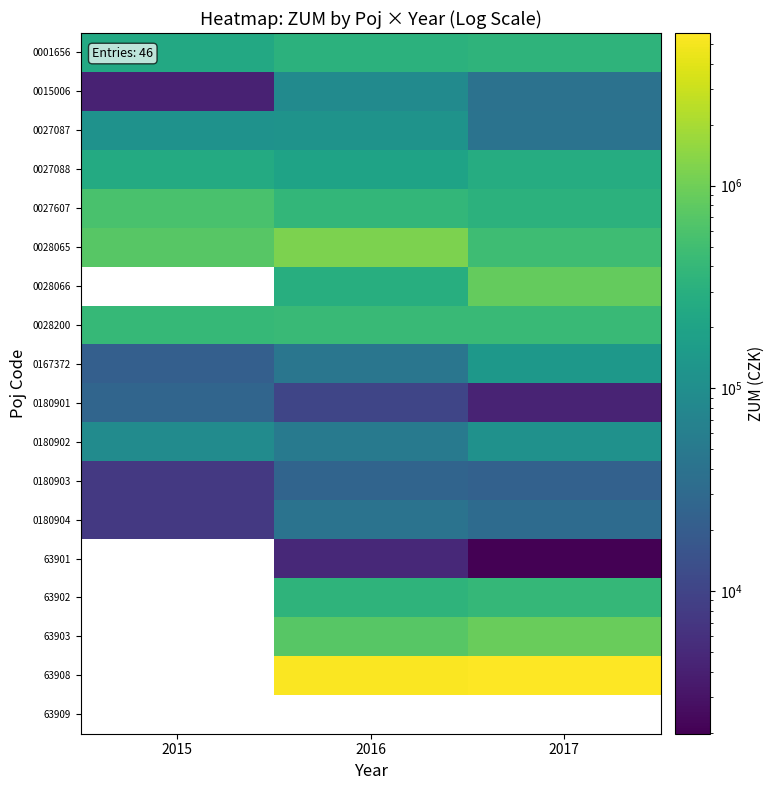

How many positive values does the 0028066 series have?

2